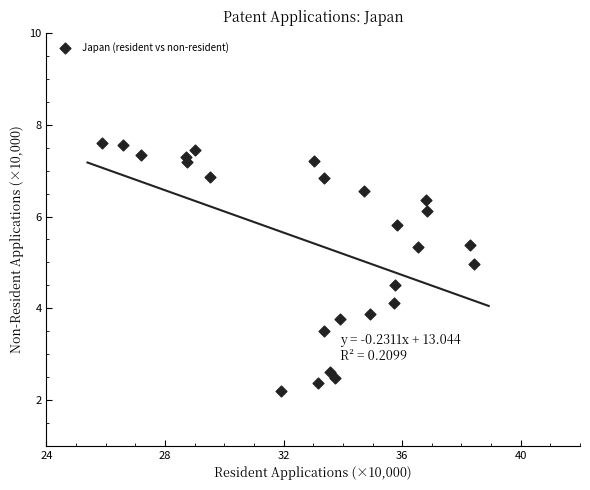

What is the range of X values (max minus min)?

12.5